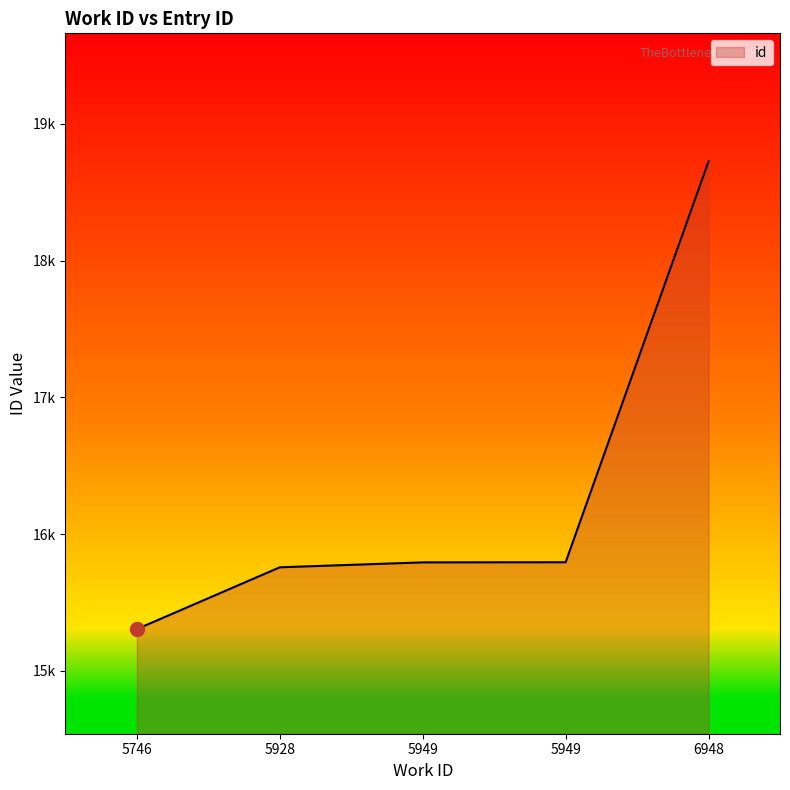

List the labels in order of value, smallest first.

5746, 5928, 5949, 5949, 6948